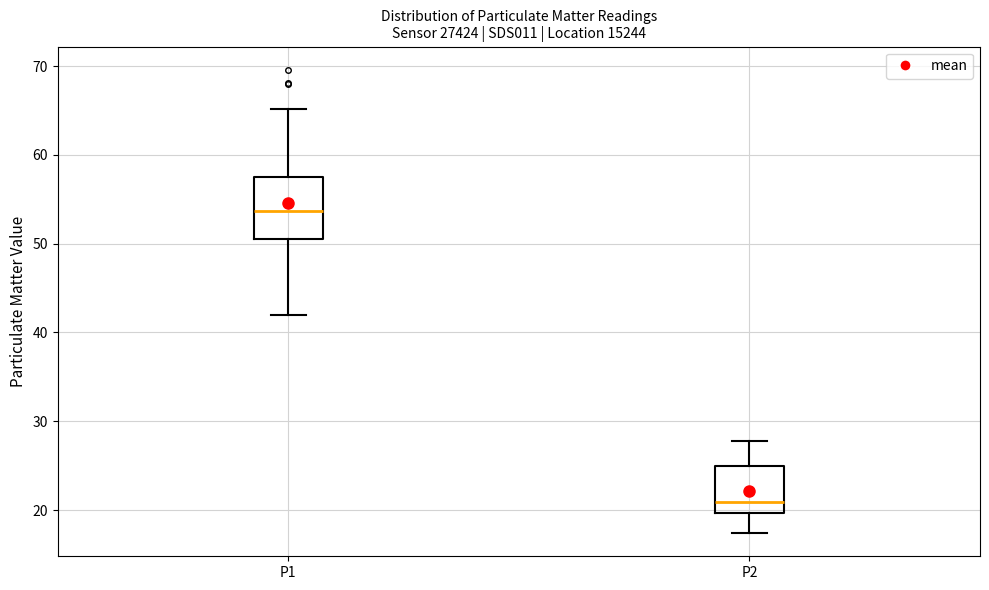

Where does the median line of the box for P1 sit on the y-axis? The values are not printed on the chart, so give them approximately, as read against the axis.

54